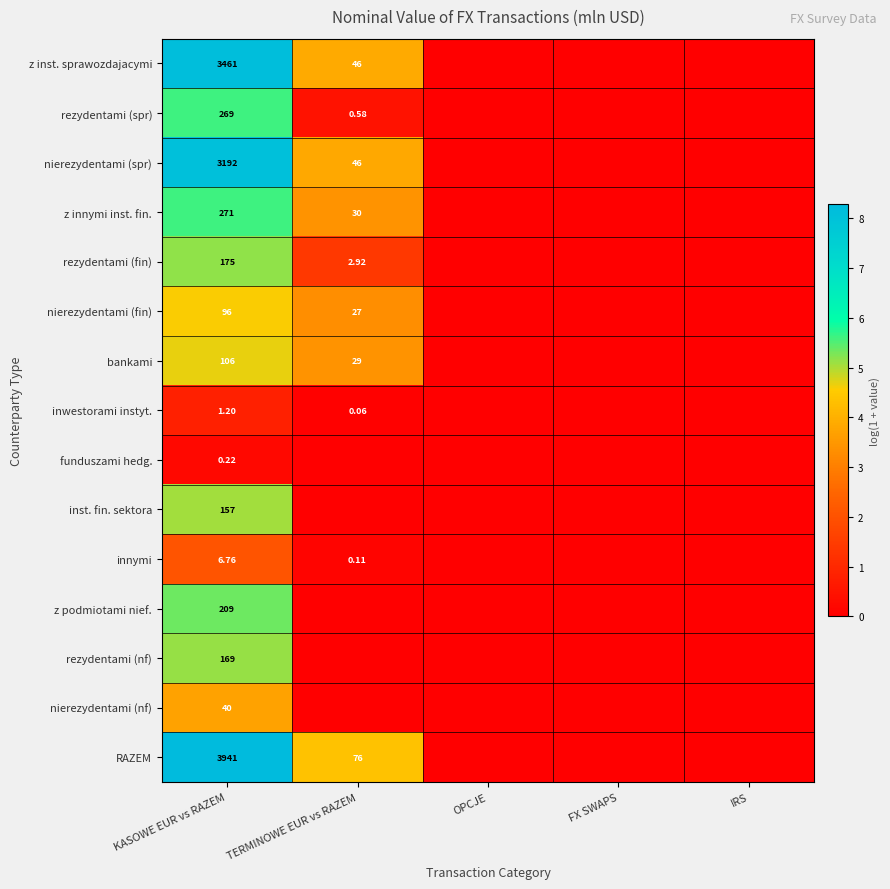

List the series in order of their peak value, lowest first.

funduszami hedg., inwestorami instyt., innymi, nierezydentami (nf), nierezydentami (fin), bankami, inst. fin. sektora, rezydentami (nf), rezydentami (fin), z podmiotami nief., rezydentami (spr), z innymi inst. fin., nierezydentami (spr), z inst. sprawozdajacymi, RAZEM